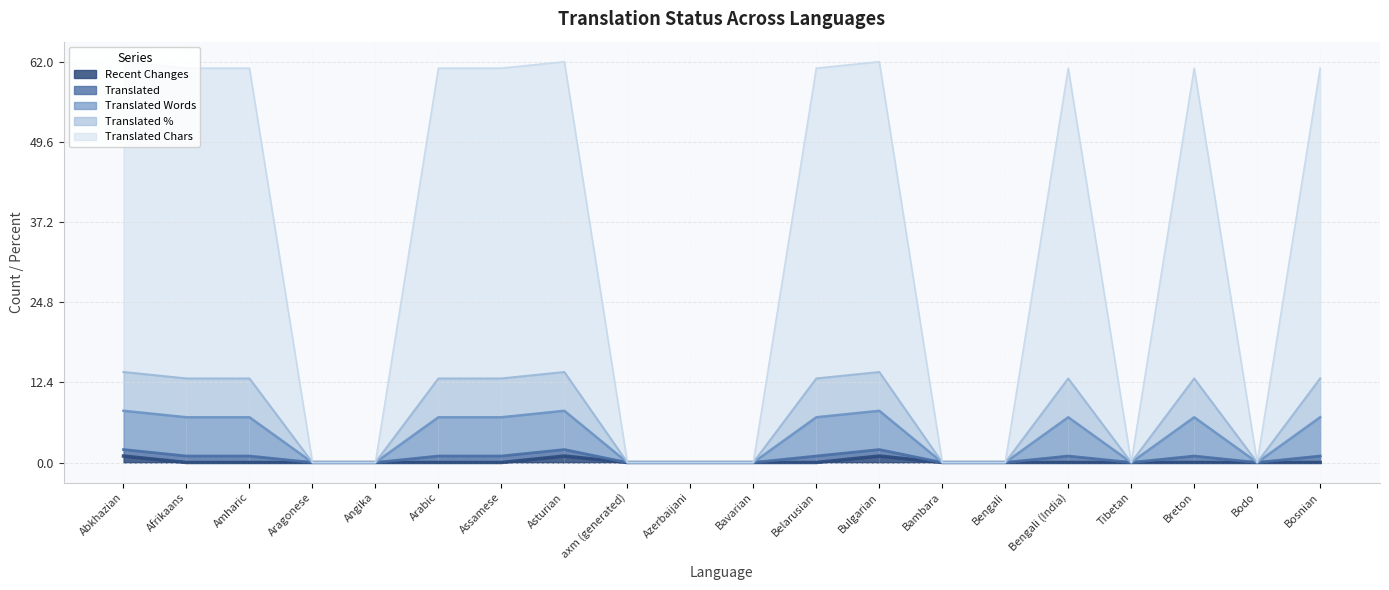

The value of Translated Words Line at Arabic is 7. True or false?

True